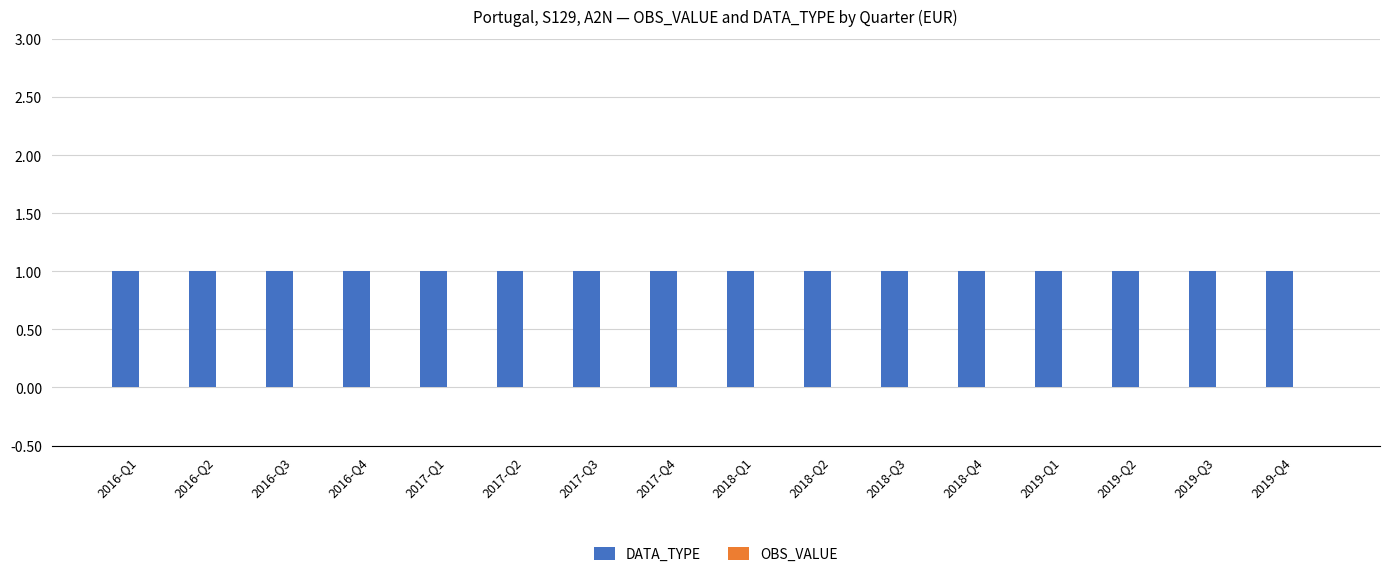

Between 2019-Q2 and 2019-Q1, which is larger?

2019-Q2